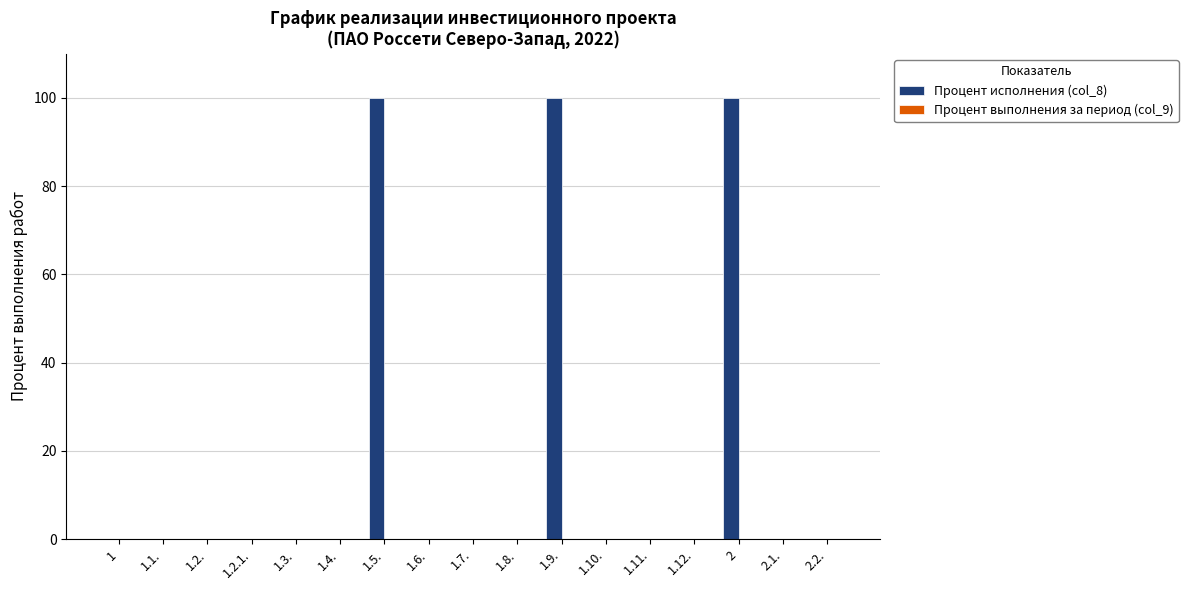

Reading left to right, list all the values displayed in this chart.

1=0	1.1.=0	1.2.=0	1.2.1.=0	1.3.=0	1.4.=0	1.5.=100	1.6.=0	1.7.=0	1.8.=0	1.9.=100	1.10.=0	1.11.=0	1.12.=0	2=100	2.1.=0	2.2.=0